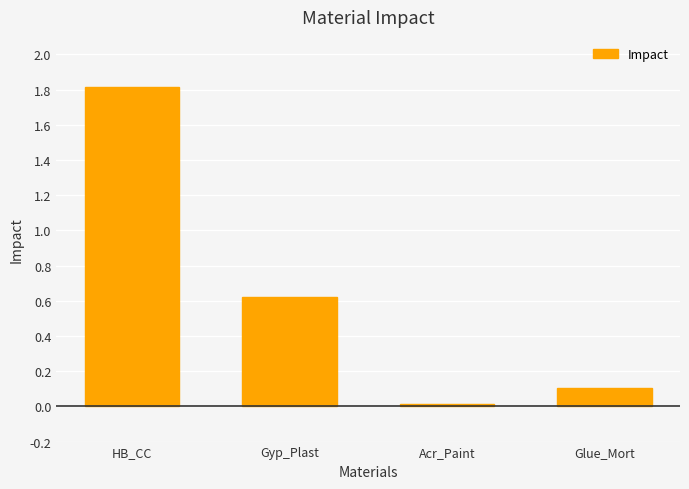

At which category does the chart reach its minimum across all series?

Acr_Paint